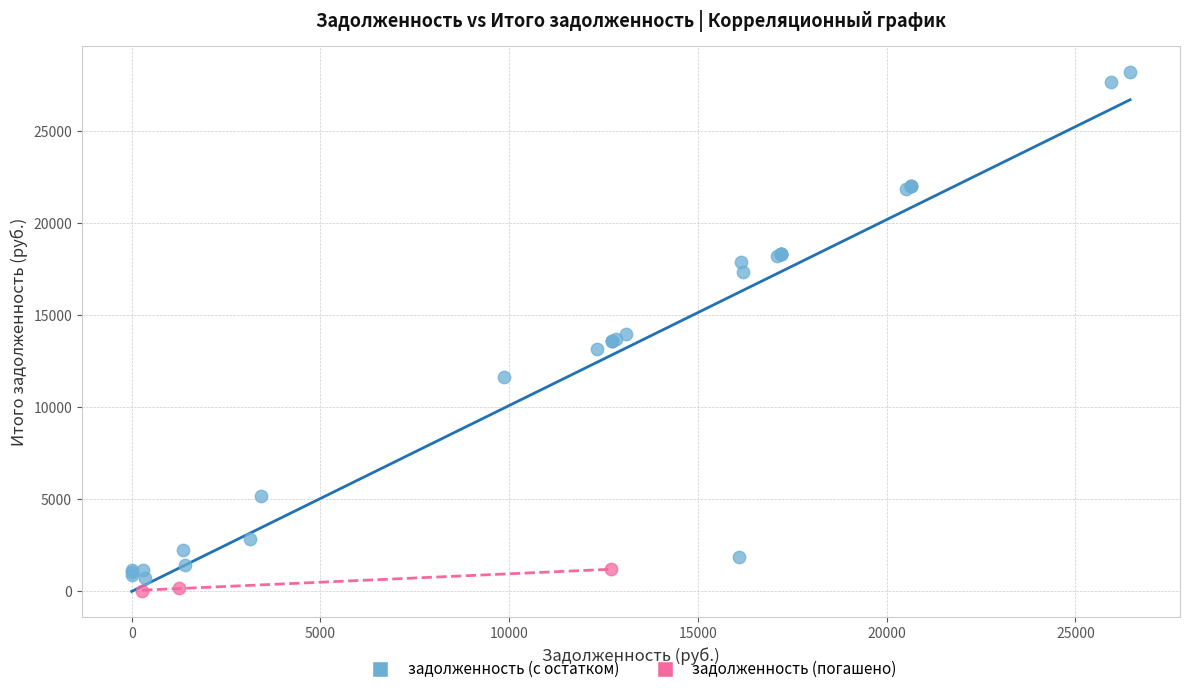

Which series reaches the maximum Y coordinate?

задолженность (с остатком)